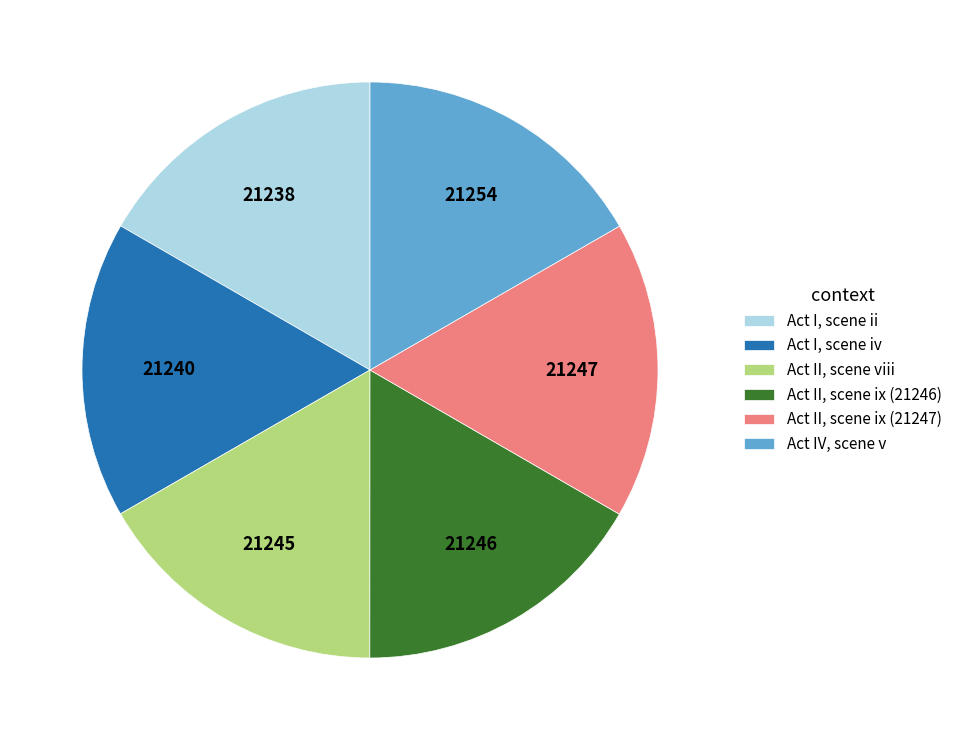

Is there any slice that represents more than half of the pie?

No